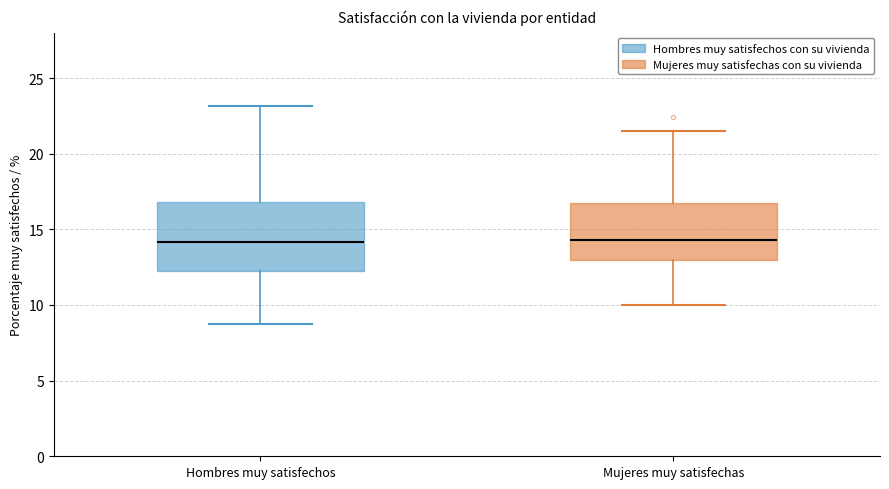

Which box is the tallest, from its lower edge to its upper edge?

Hombres muy satisfechos